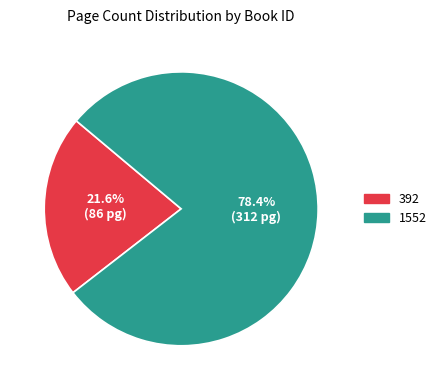

True or false: 392 accounts for 14% of the total.

False